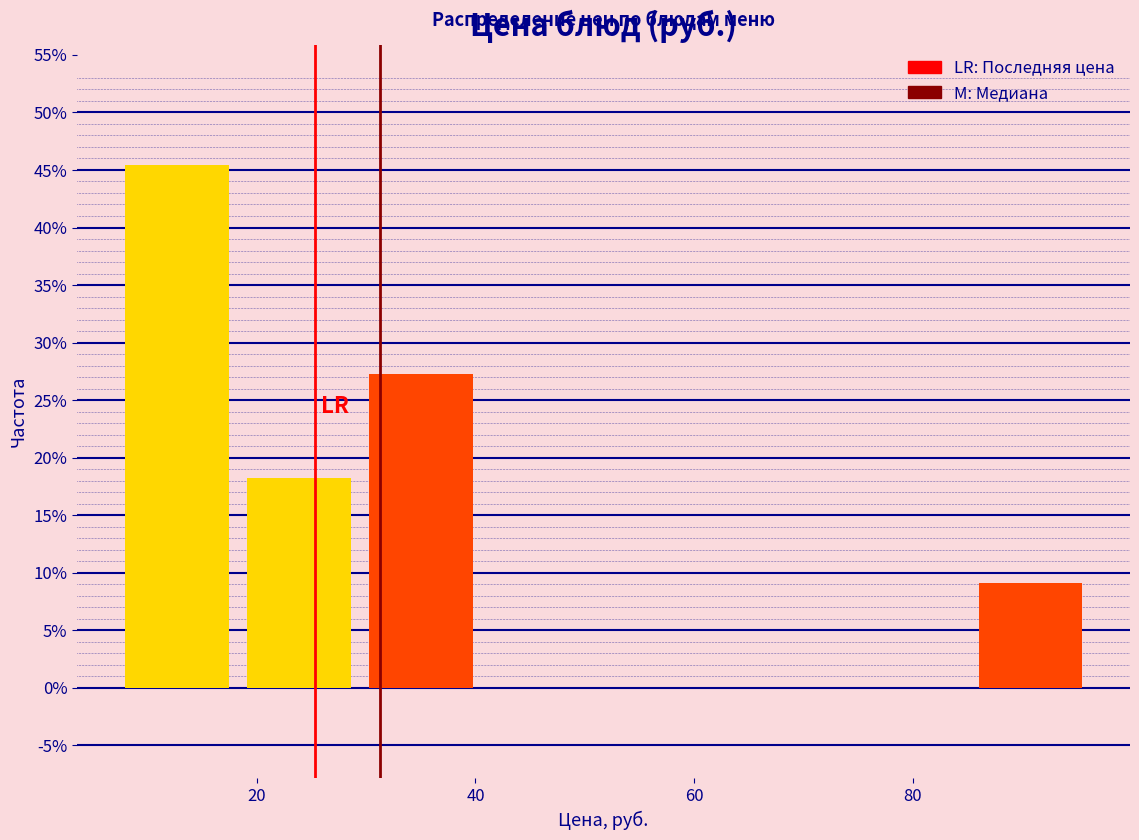

Reading left to right, list every bar in this chart as the range it spans on the x-axis followed by its height. Neither the bar edges nor the heights are printed on the chart, so give them approximately, as read against the axes.

8 to 18: 45.5
18 to 30: 18.0
30 to 40: 27.5
40 to 52: 0
52 to 62: 0
62 to 74: 0
74 to 86: 0
86 to 96: 9.0